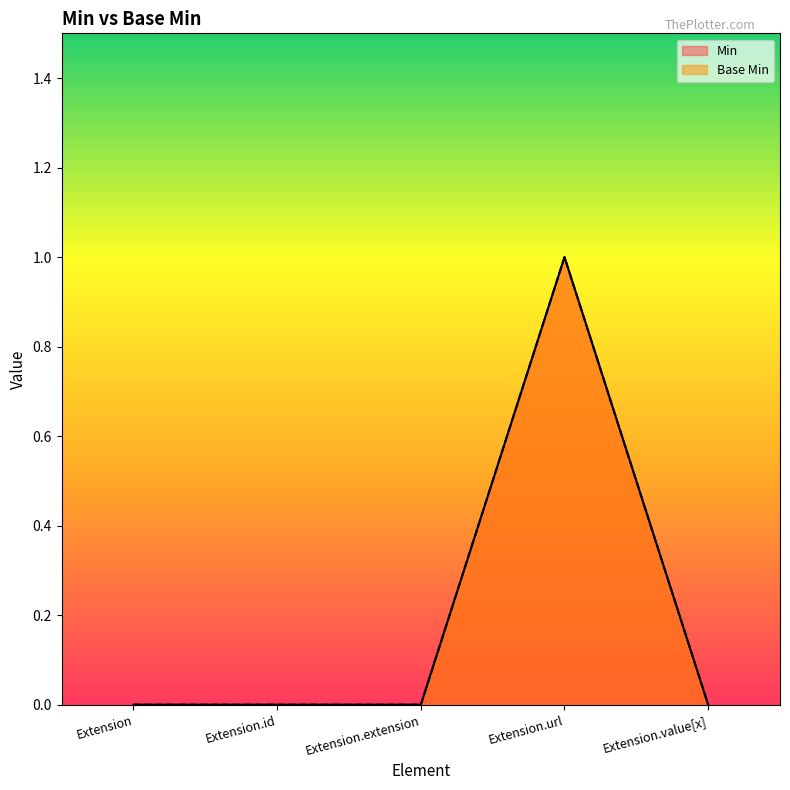

How many lines are shown in the chart?

2